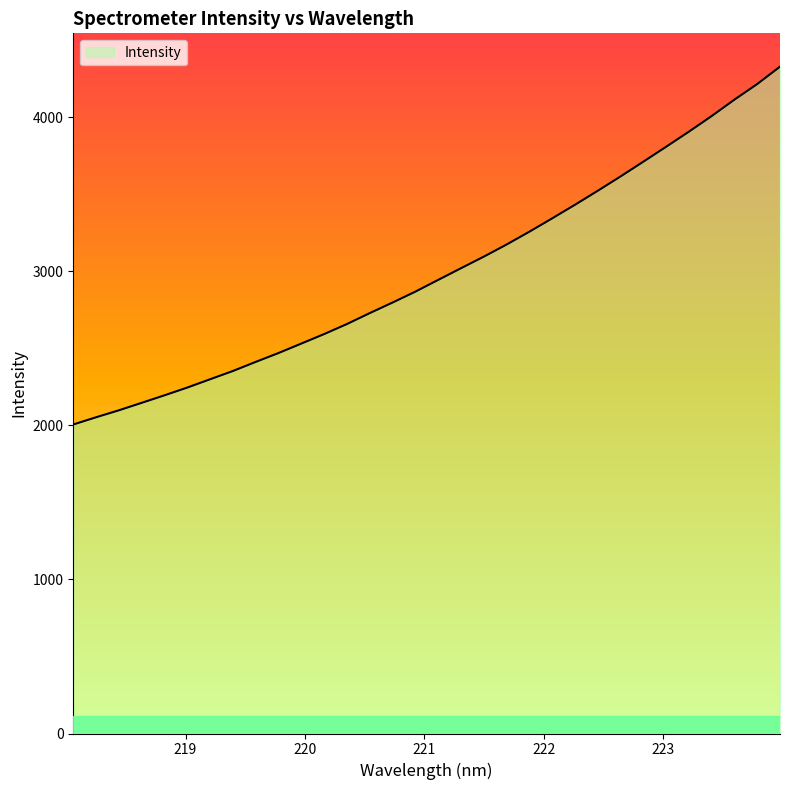

What is the maximum value shown in the chart?

4326.9